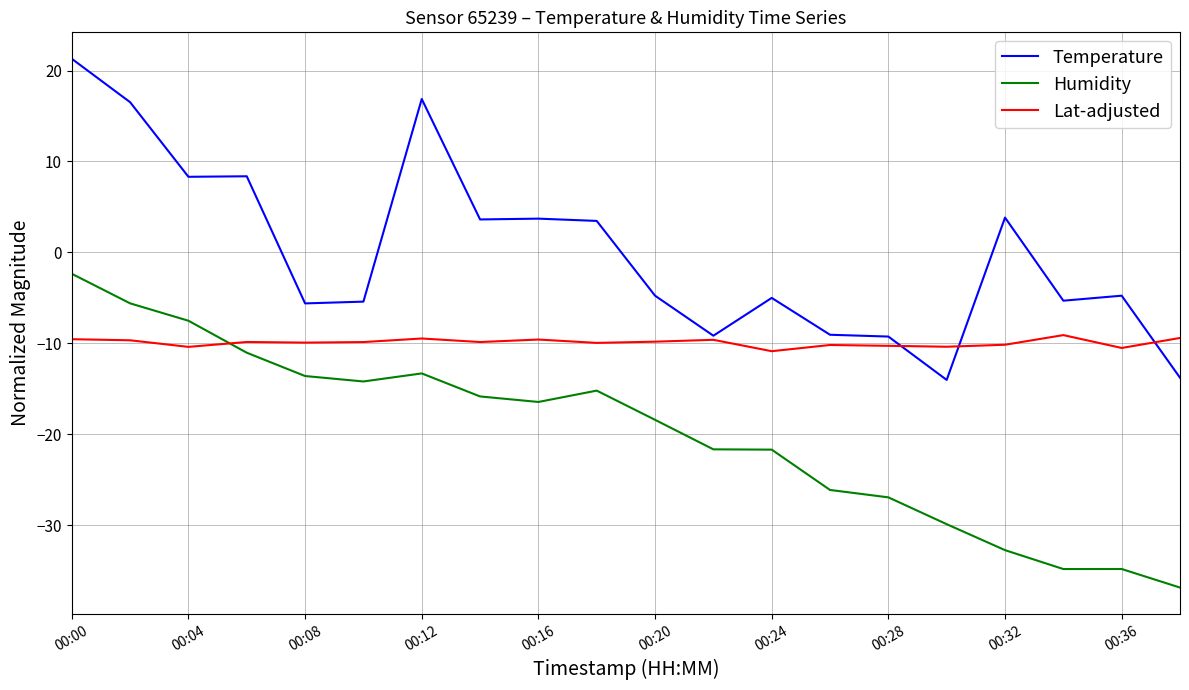

How many series are shown in this chart?

3